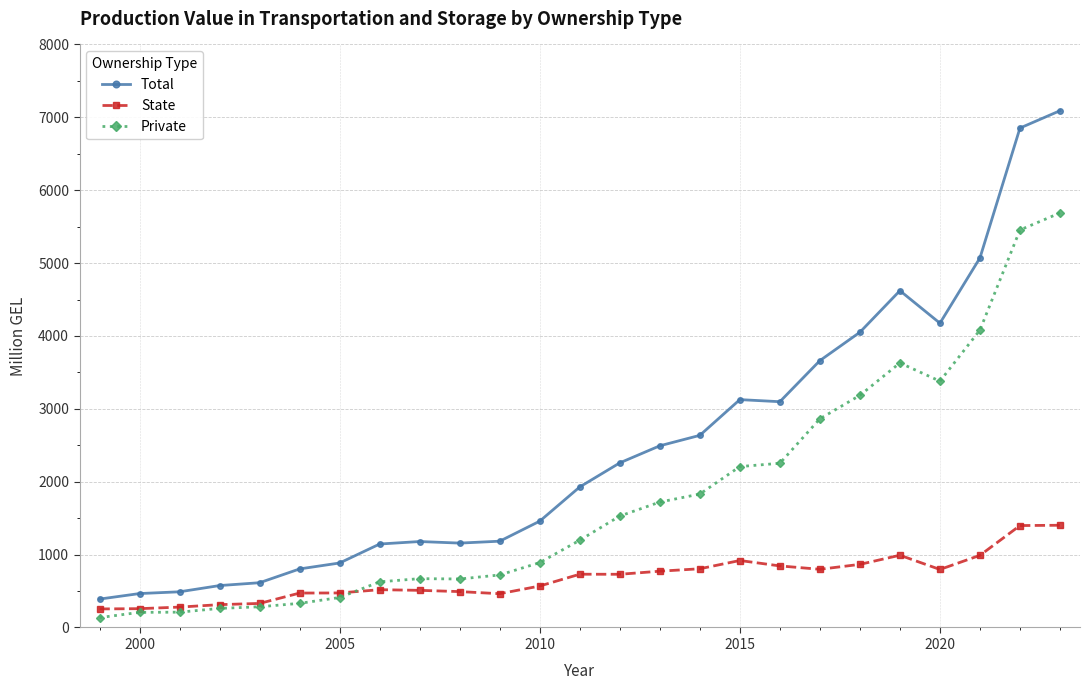

What is the value of the State point at the 12th from the left?

568.8